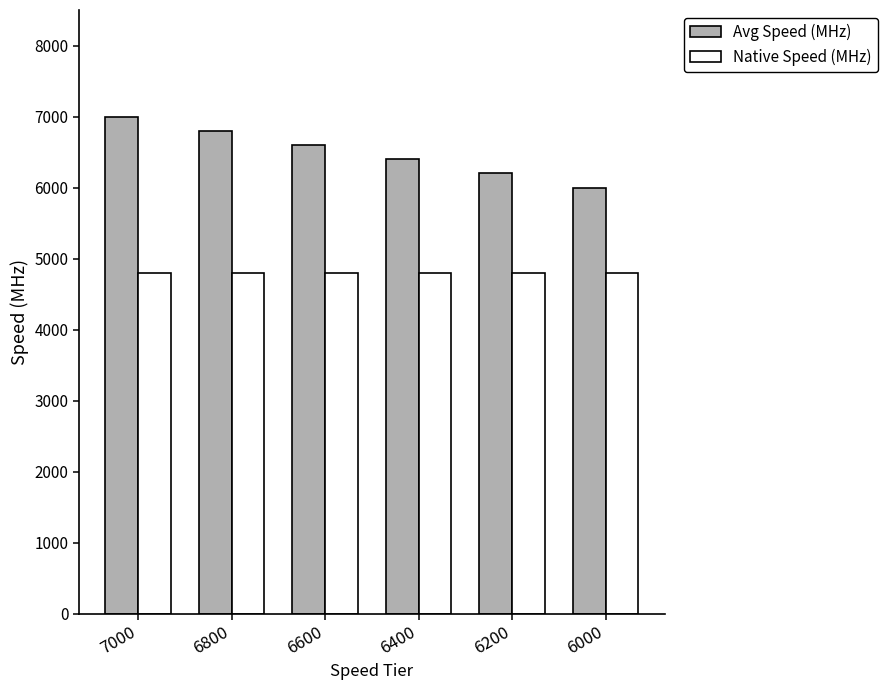

List the series in order of their overall mean, lowest first.

Native Speed (MHz), Avg Speed (MHz)